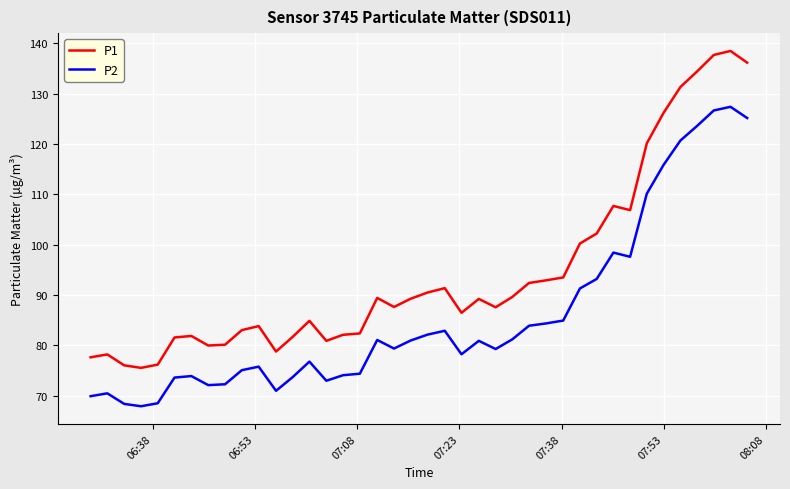

Which series has the widest spread of values?

P1